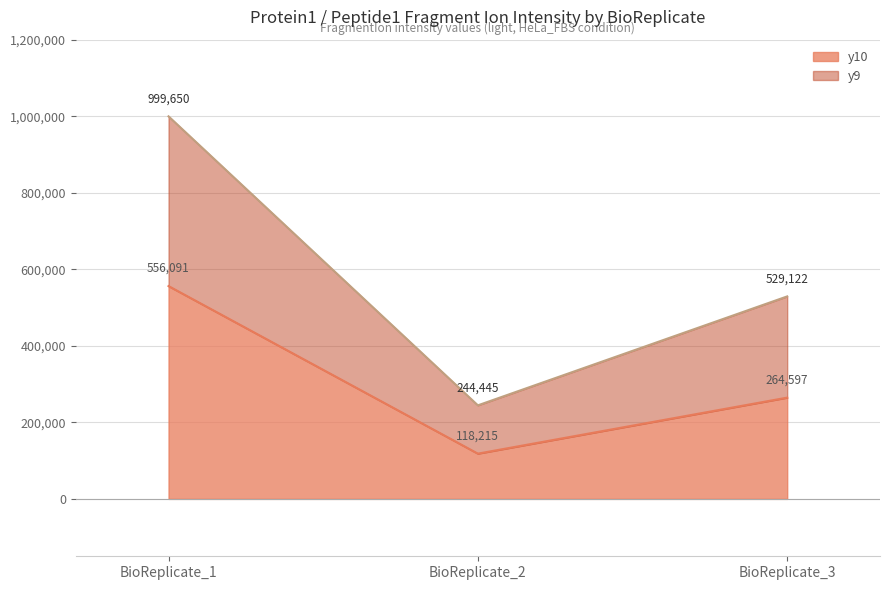

What are all the series names shown in the legend?

y10, y9